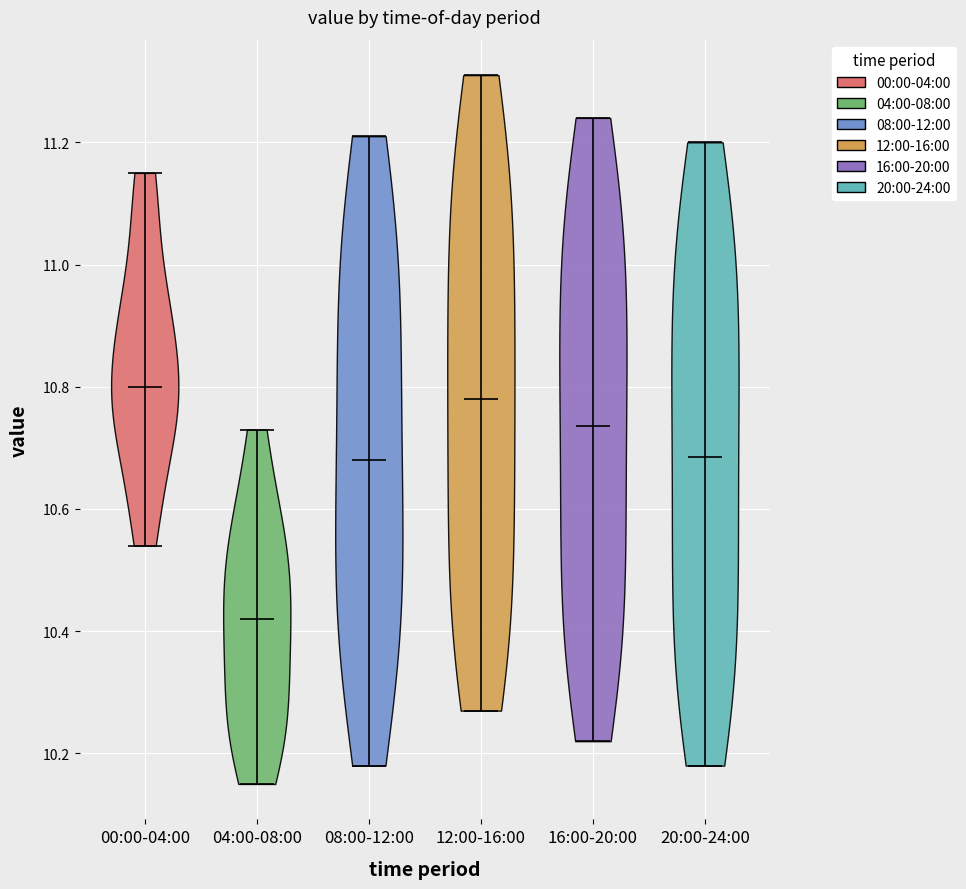

Which violin has the lowest median line?

04:00-08:00